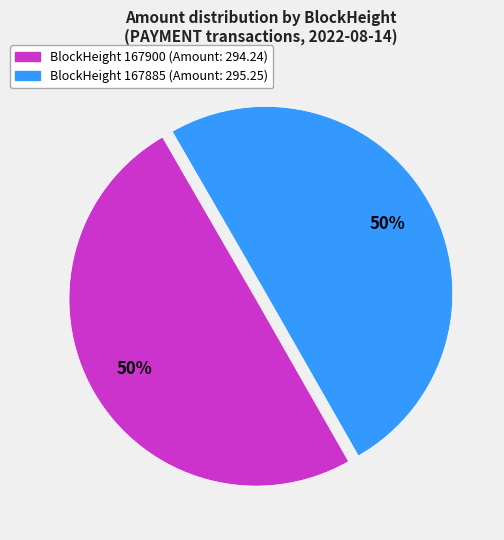

How many slices are in this pie chart?

2